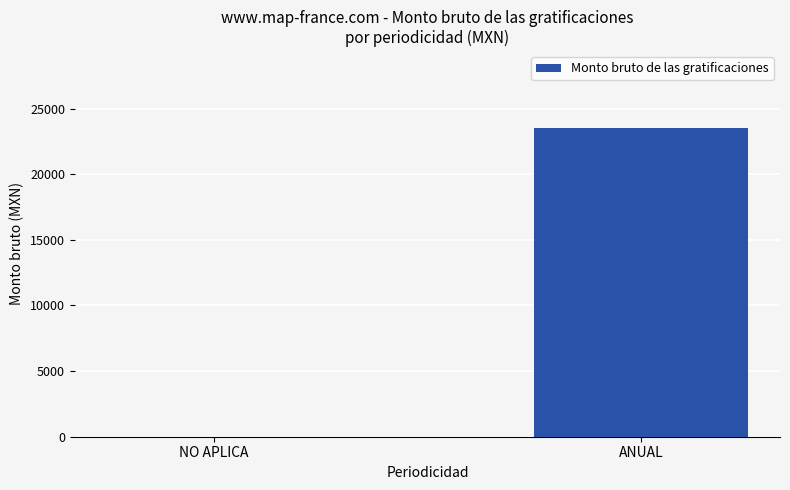

Reading right to left, transcribe all the data shown in this chart.

ANUAL=23498.7	NO APLICA=0.0